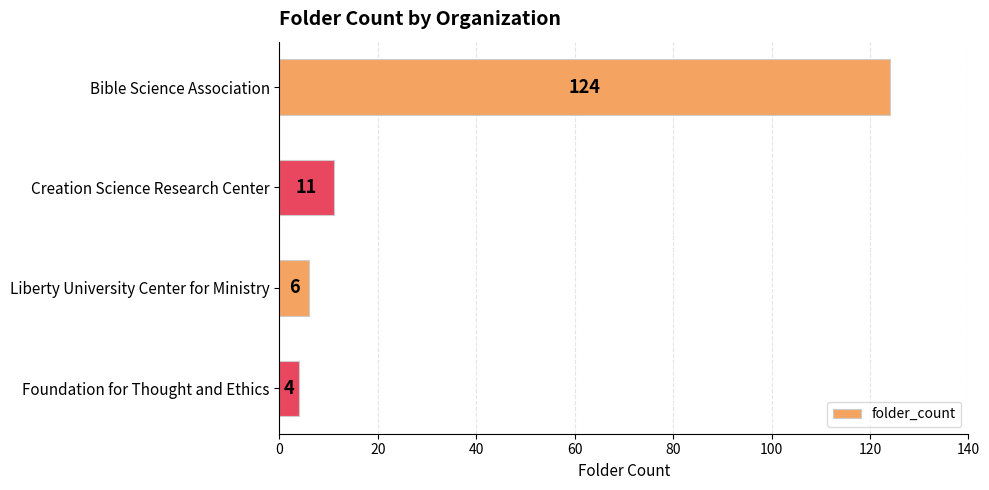

What is the sum of all values?

145